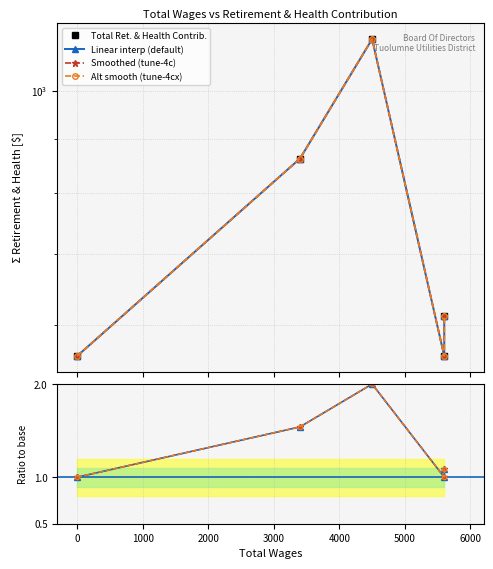

What is the minimum value for Smoothed (tune-4c)?

1.0